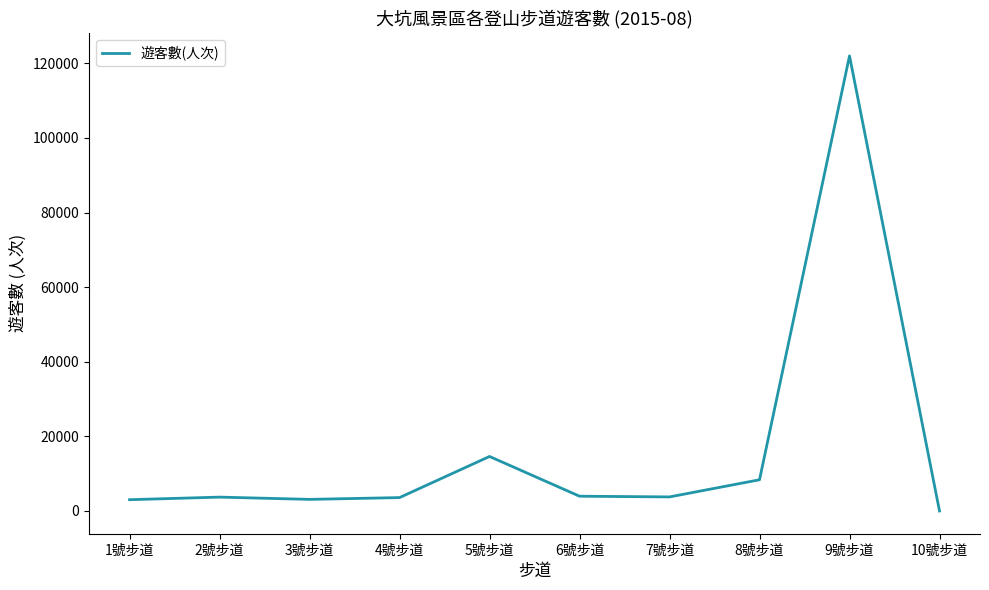

Where is the data nearest to the value 60997?

5號步道